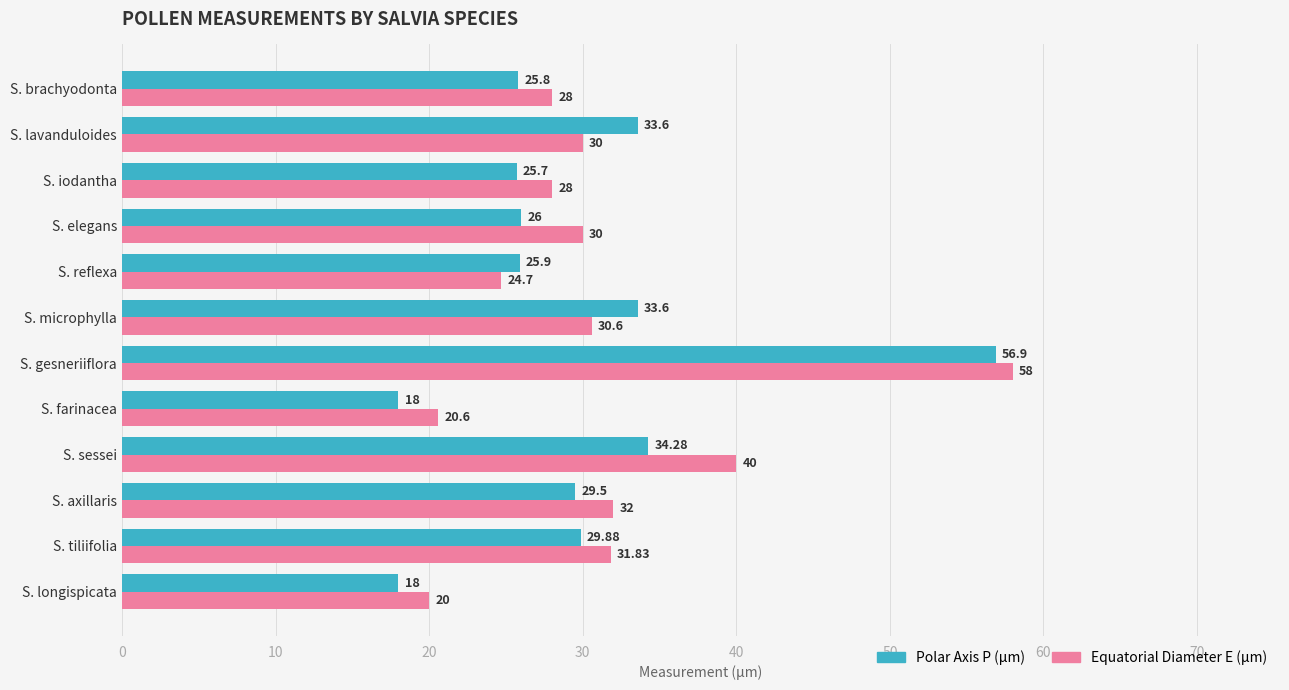

What is the sum of the Equatorial Diameter E (µm) values at S. axillaris and S. brachyodonta?

60.0